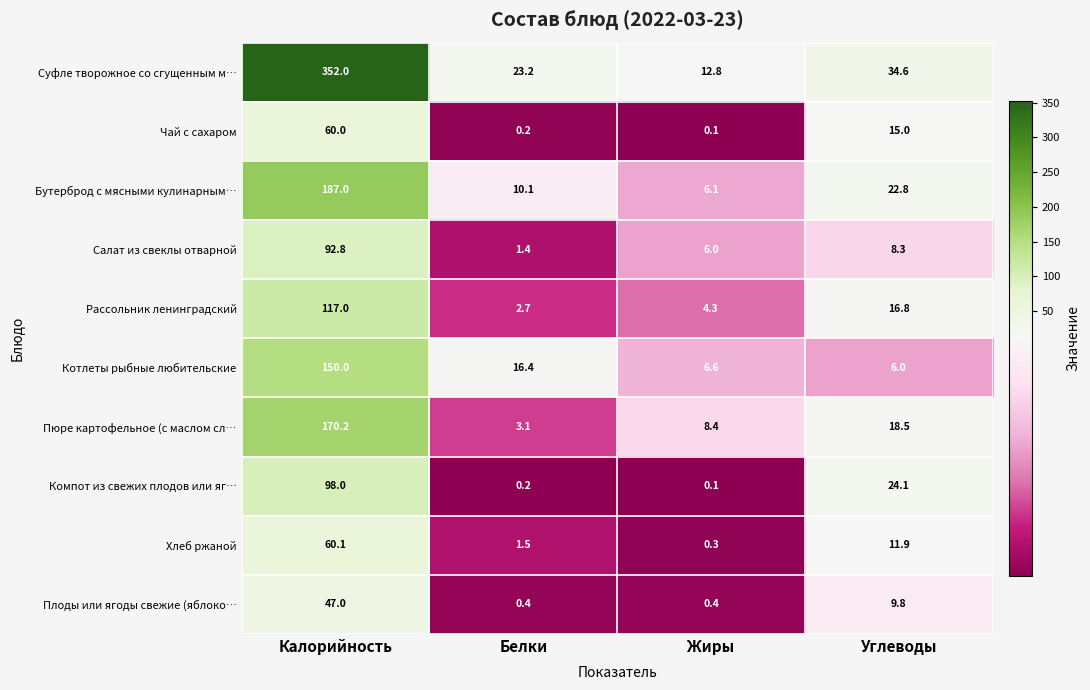

The value of Котлеты рыбные любительские at Белки is 7.5. True or false?

False